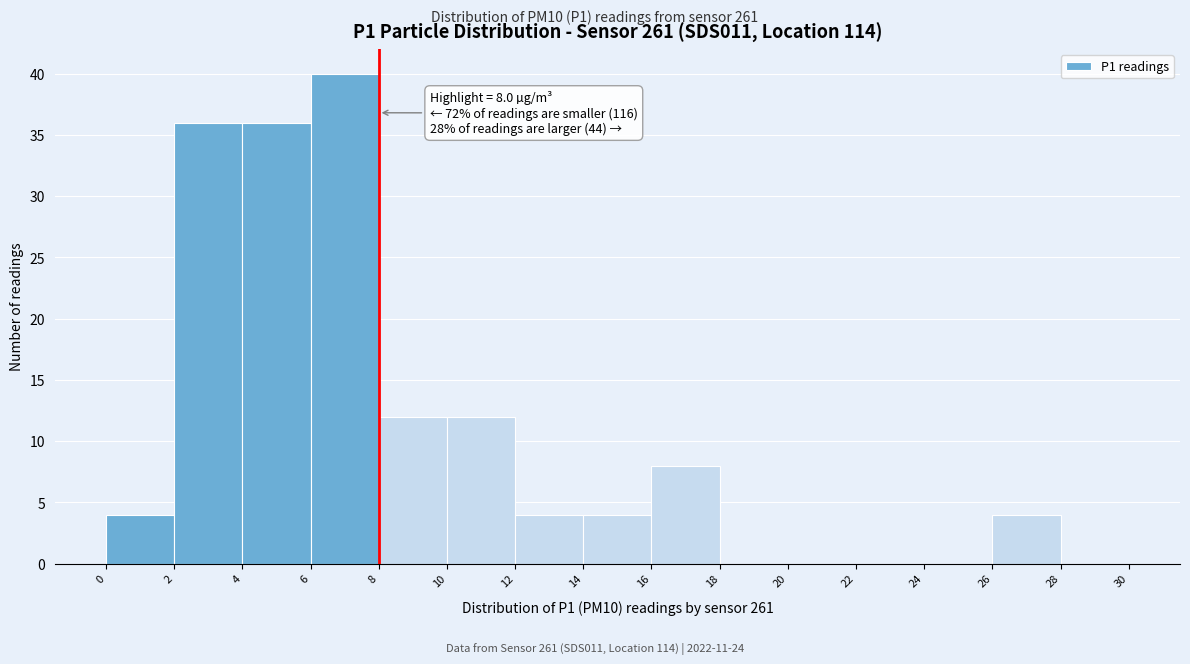

Over which range of the x-axis is the bar tallest?

6 to 8